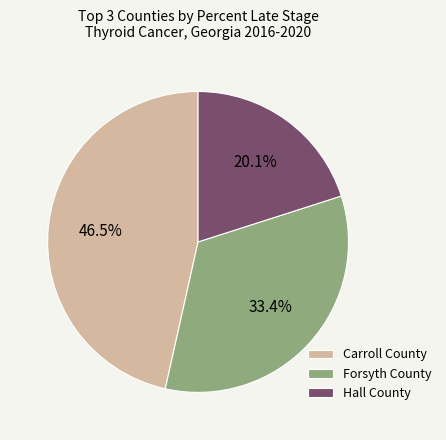

Rank the categories by value from lowest to highest.

Hall County, Forsyth County, Carroll County